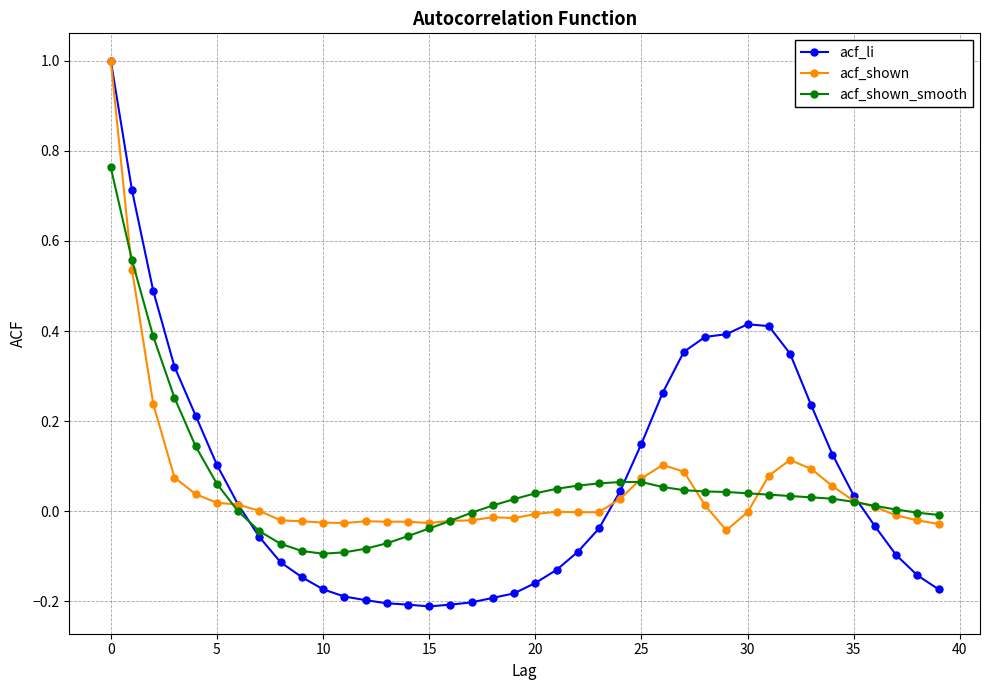

What is the greatest value displayed?

1.0